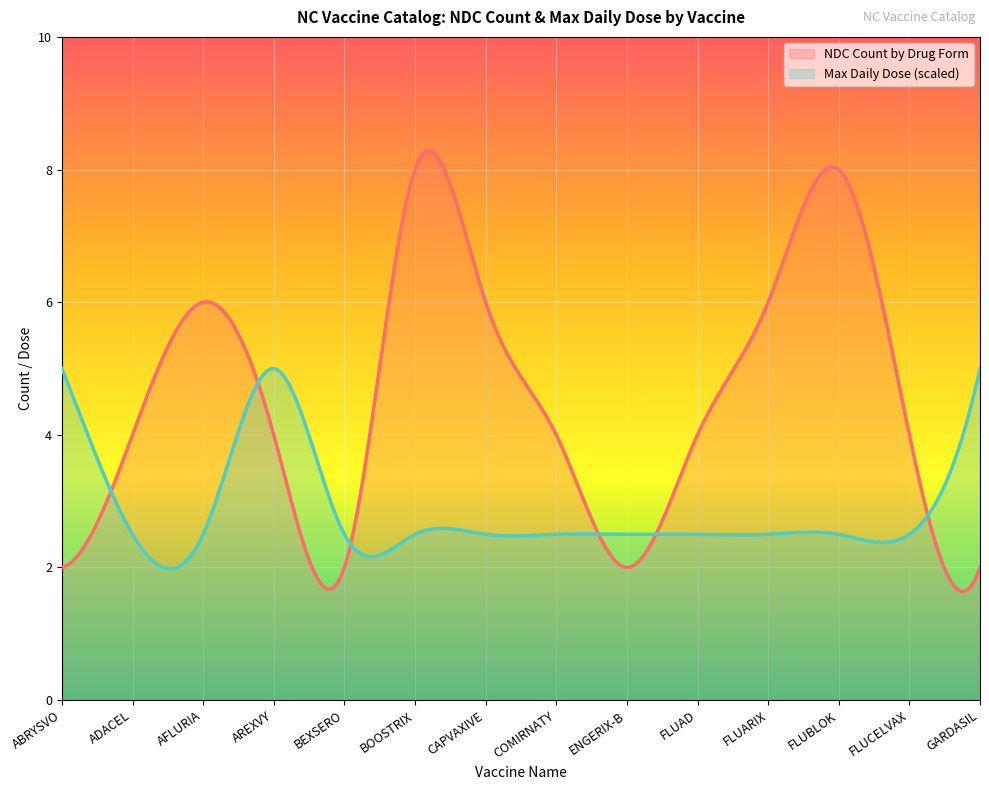

What is the value of the NDC Count by Drug Form point at the 14th from the left?

2.0